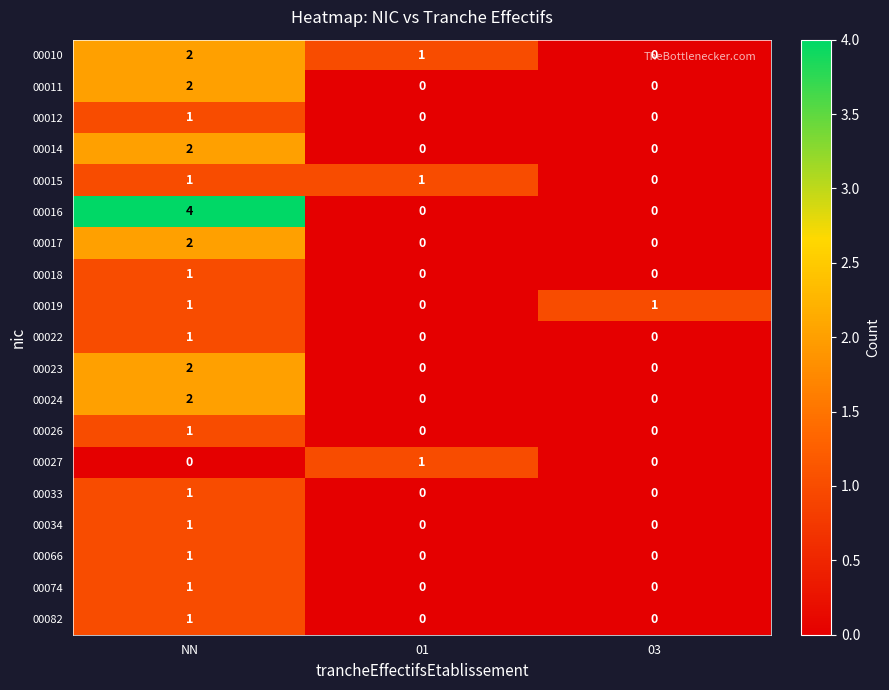

At which category does the chart reach its peak across all series?

NN